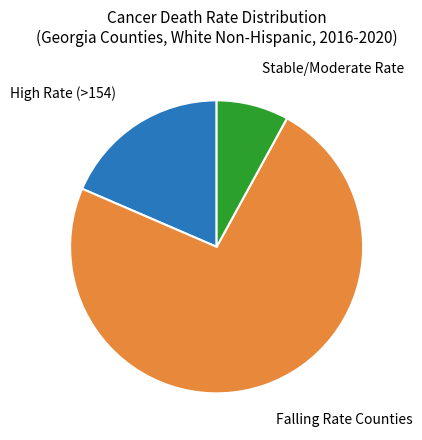

Is there any slice that represents more than half of the pie?

Yes